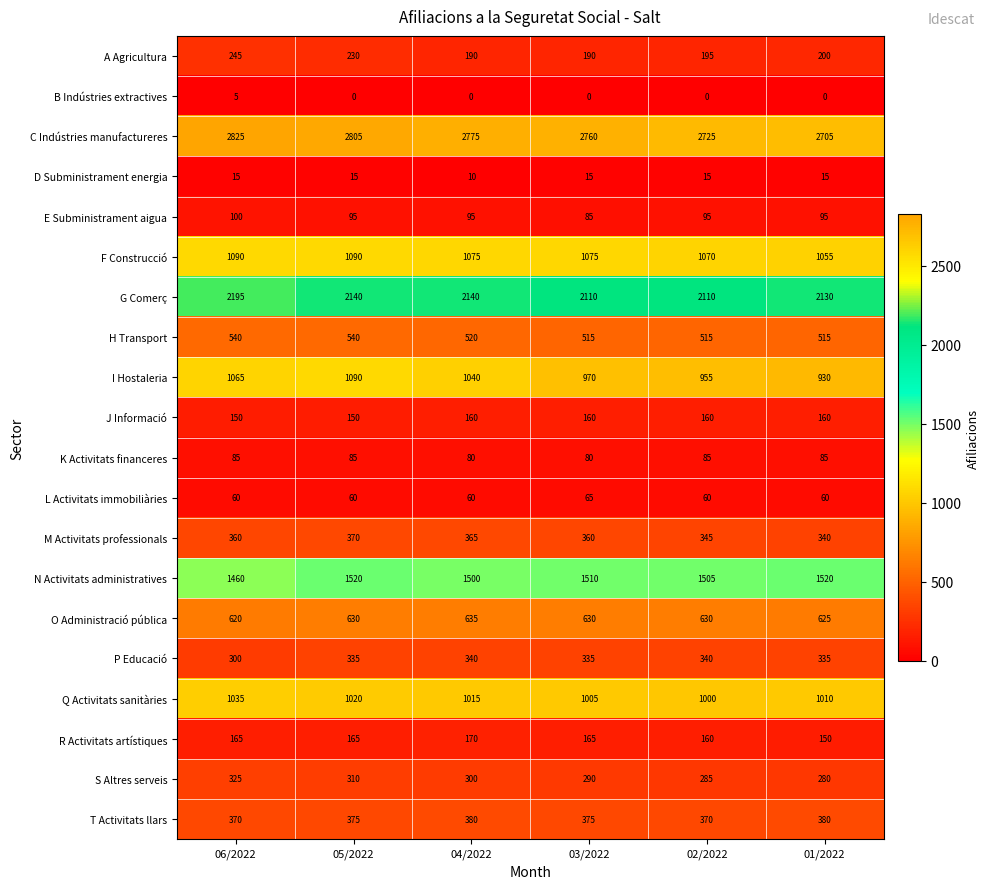

The C Indústries manufactureres series shows 4744 at 05/2022. True or false?

False